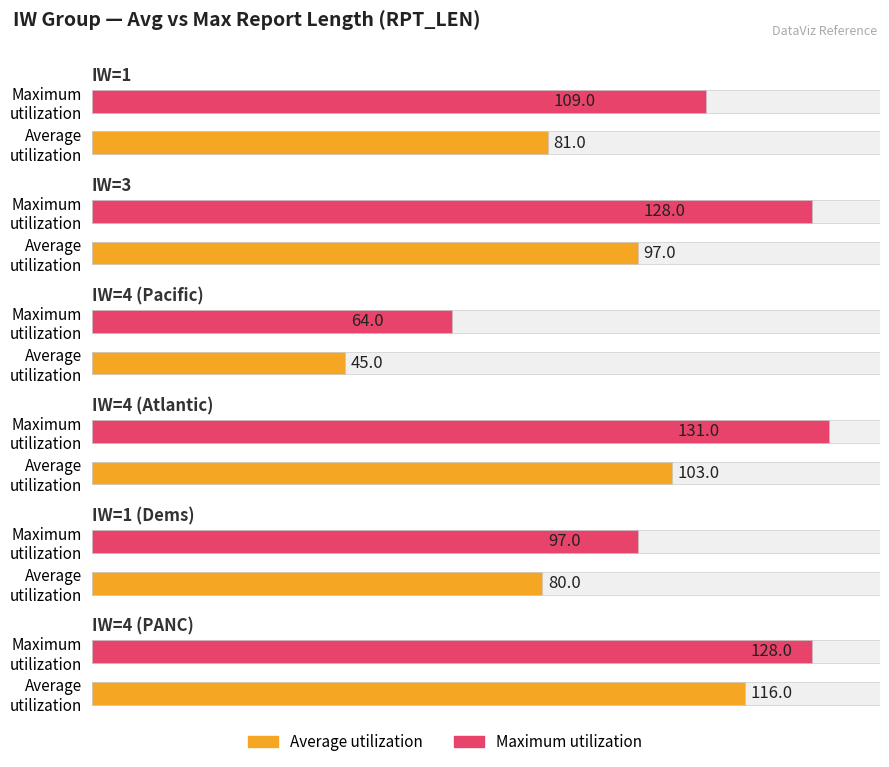

Rank the series by their average value, from lowest to highest.

Average utilization, Maximum utilization